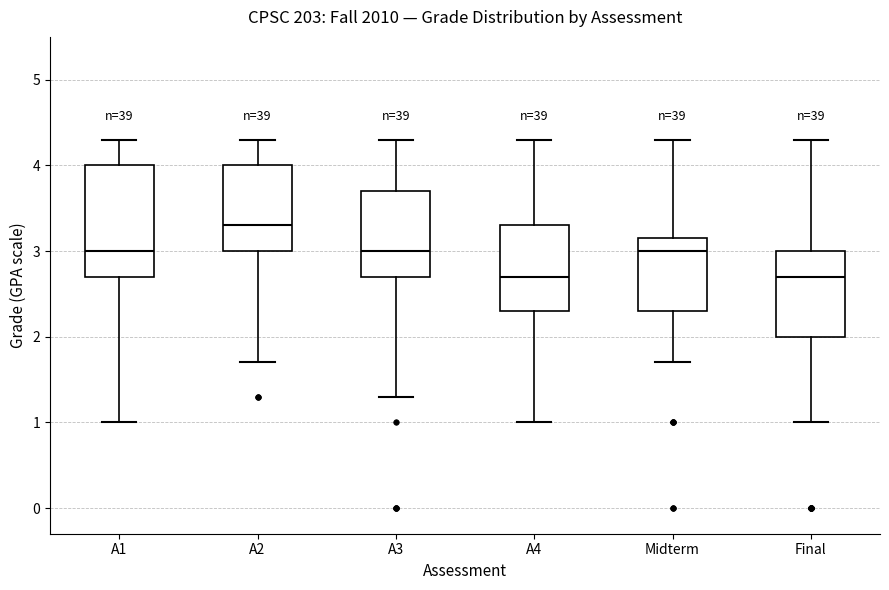

Reading left to right, read every box against the y-axis: the position of its median line, the range the box covers, and the ends of its whiskers. The values are not printed on the chart, so give them approximately, as read against the axis.

A1: median 3.0, box 2.7 to 4.0, whiskers 1.0 to 4.3
A2: median 3.3, box 3.0 to 4.0, whiskers 1.7 to 4.3
A3: median 3.0, box 2.7 to 3.7, whiskers 1.3 to 4.3
A4: median 2.7, box 2.3 to 3.3, whiskers 1.0 to 4.3
Midterm: median 3.0, box 2.3 to 3.2, whiskers 1.7 to 4.3
Final: median 2.7, box 2.0 to 3.0, whiskers 1.0 to 4.3